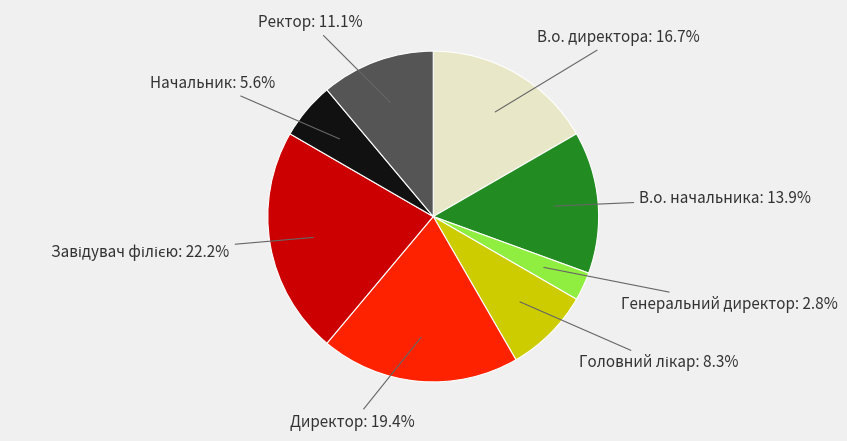

Does any single category account for the majority?

No